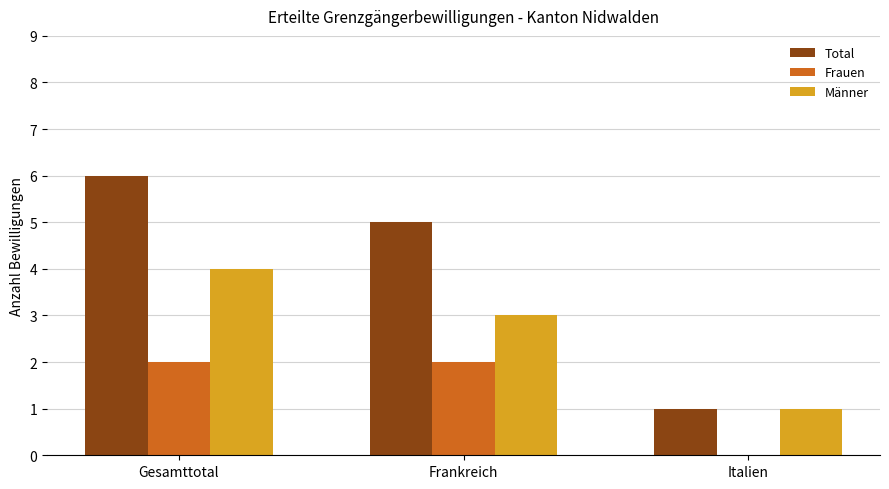

Reading left to right, what are all the values shown in this chart?

Total: 6	5	1
Frauen: 2	2	0
Männer: 4	3	1